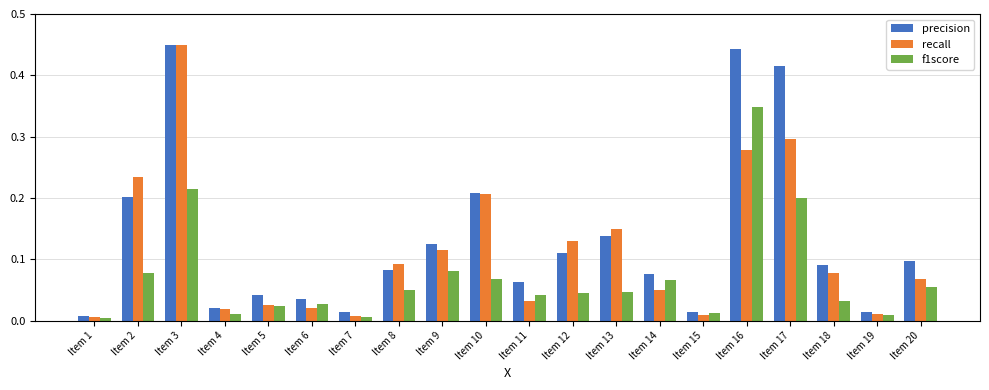

What is the sum of all precision values?

2.6